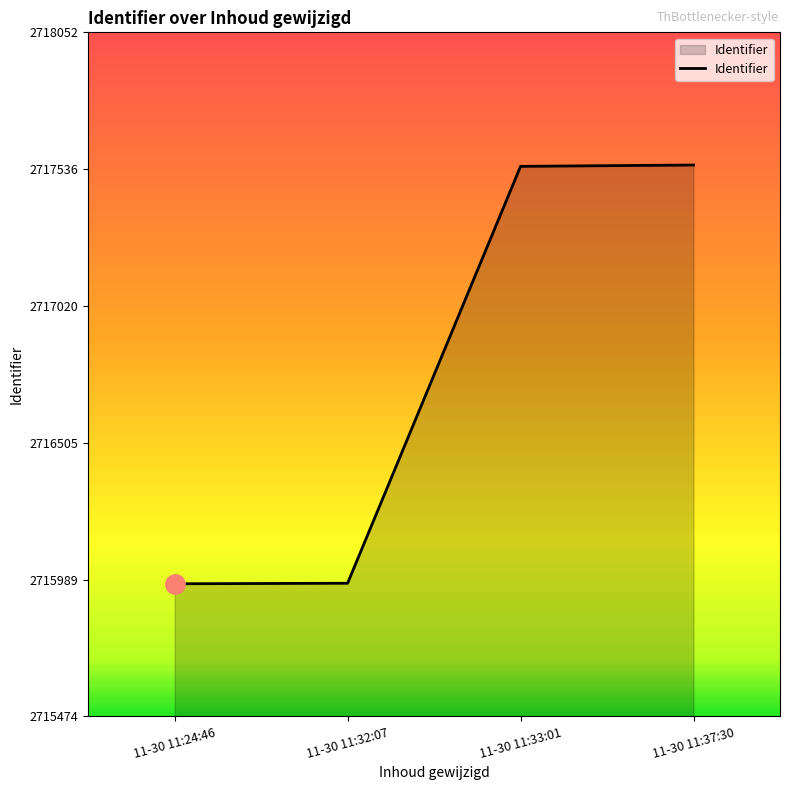

What is the difference between the maximum and minimum values?

1578